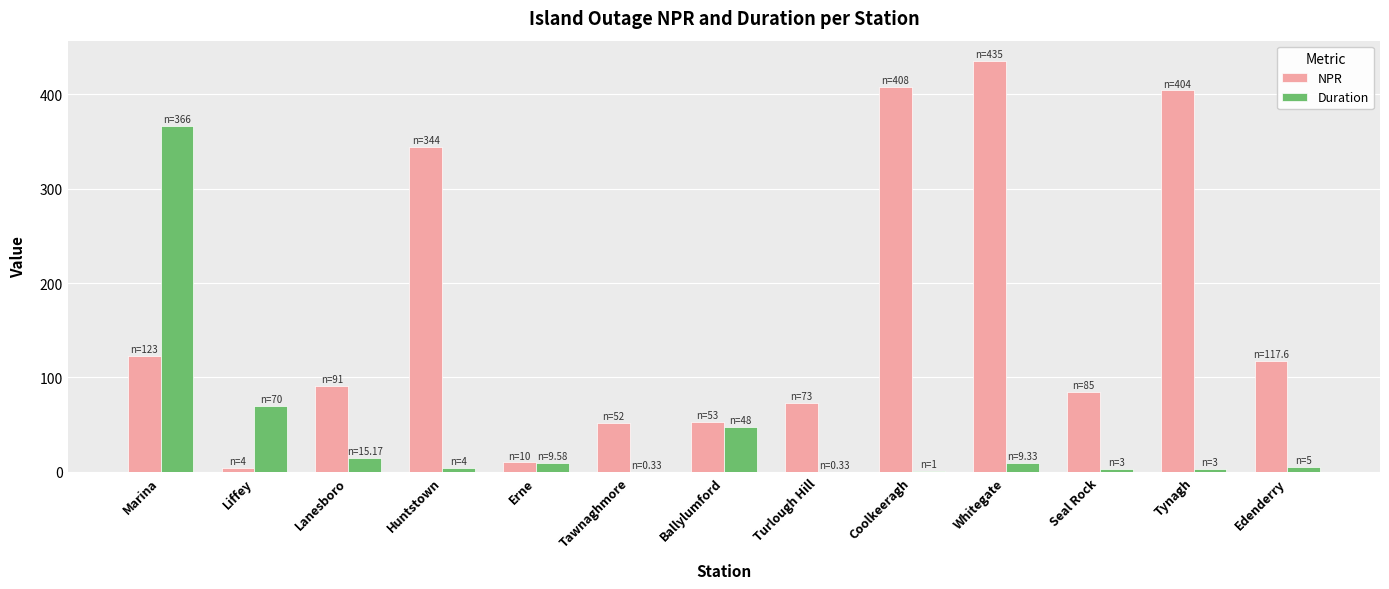

Where does the NPR series first go above 91?

Marina